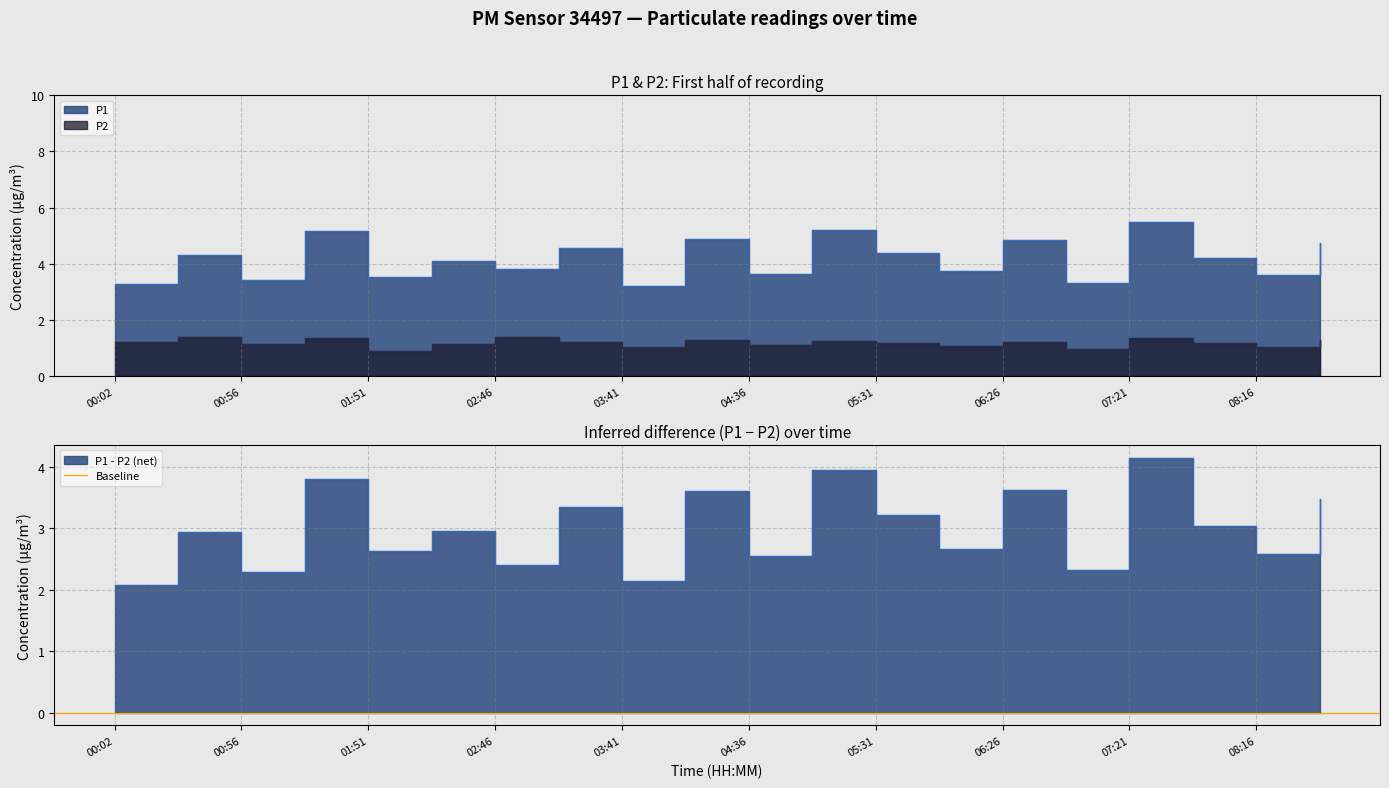

In P2, how many points are higher than both neighbors (excluding endpoints)?

7